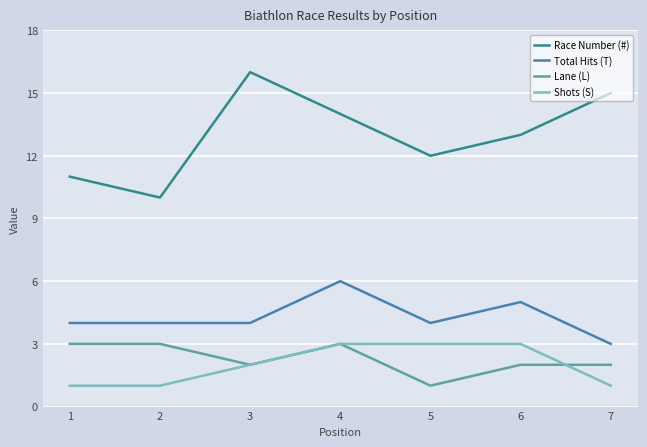

What is the approximate value of Race Number (#) at 7?

15